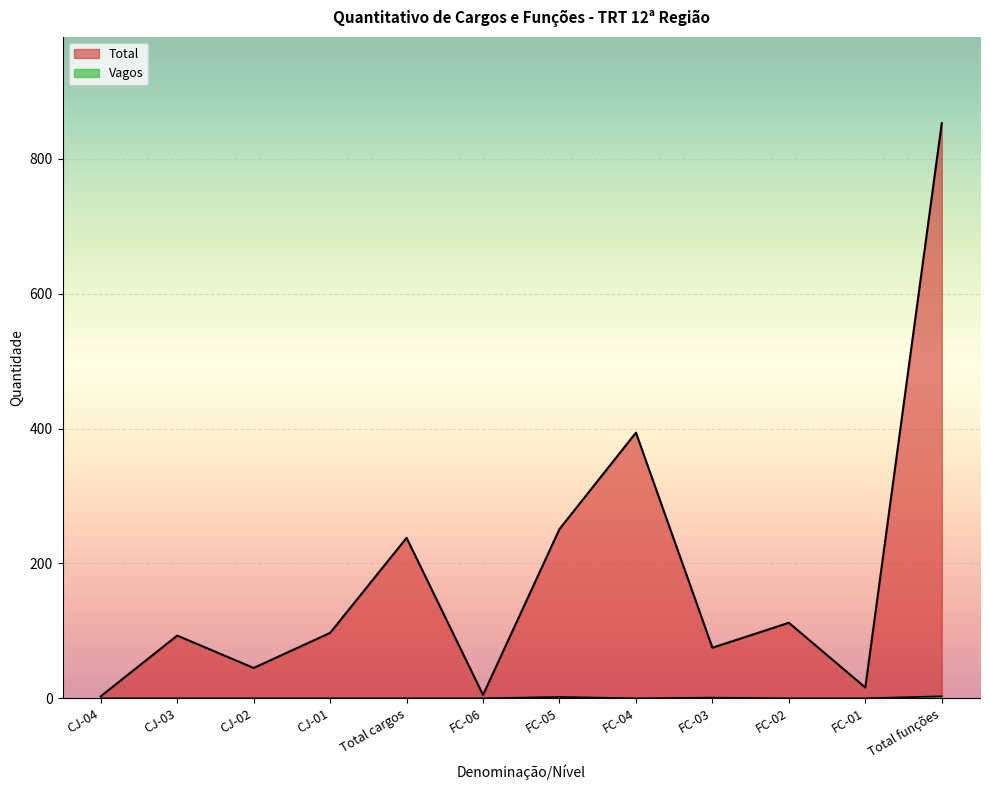

Which category has the lowest value in the Total series?

CJ-04